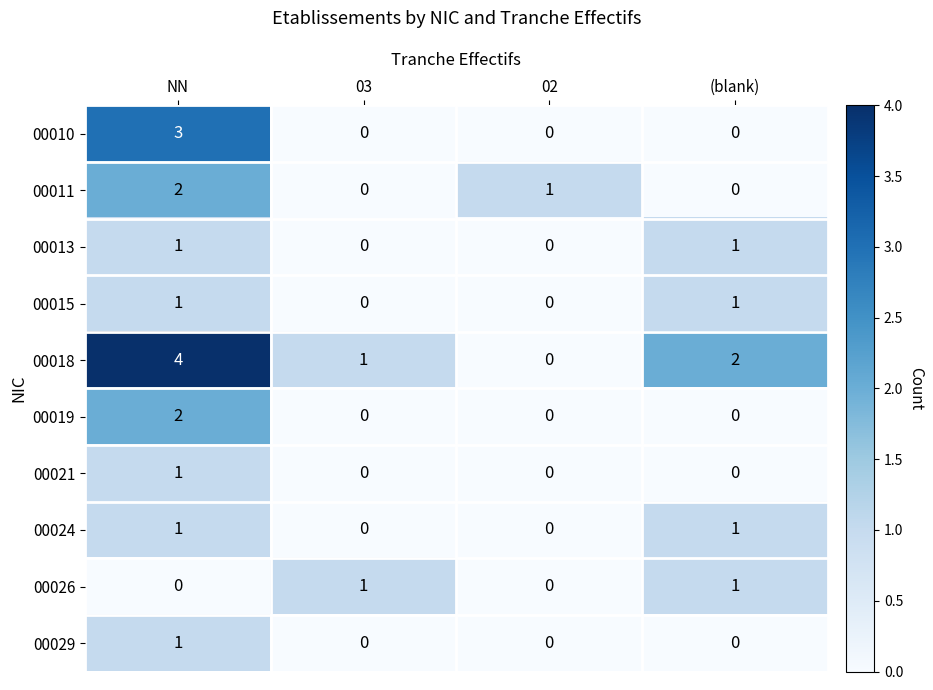

At which category is the sum across all series the highest?

NN